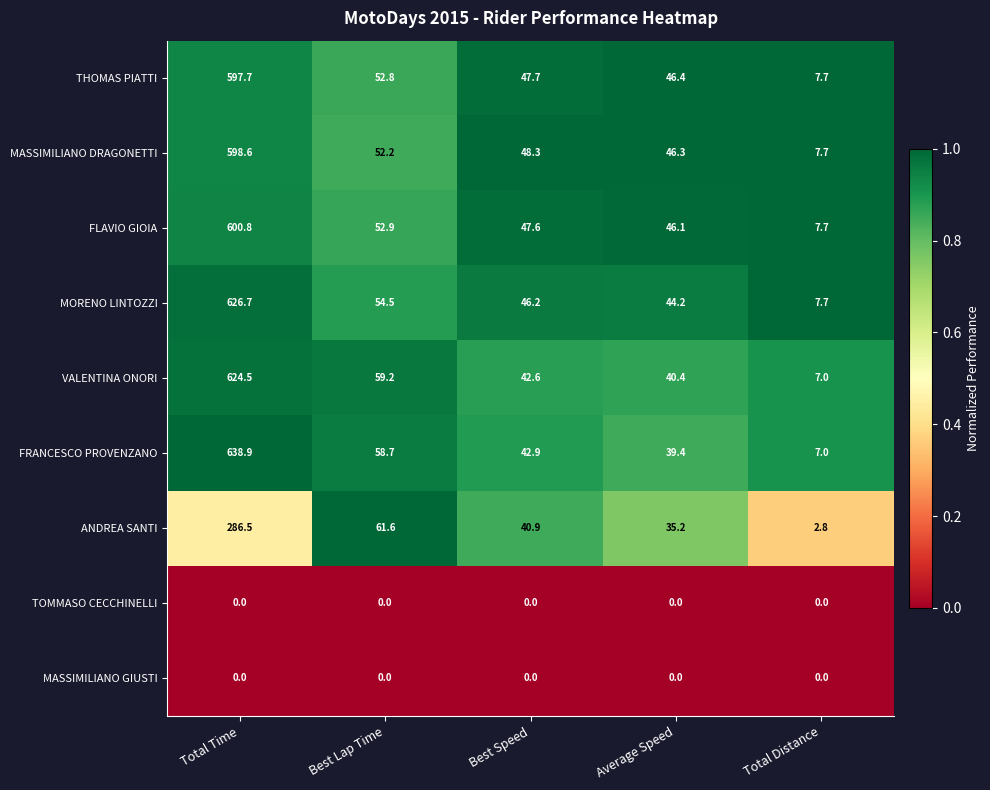

Count the number of data series in this chart.

9